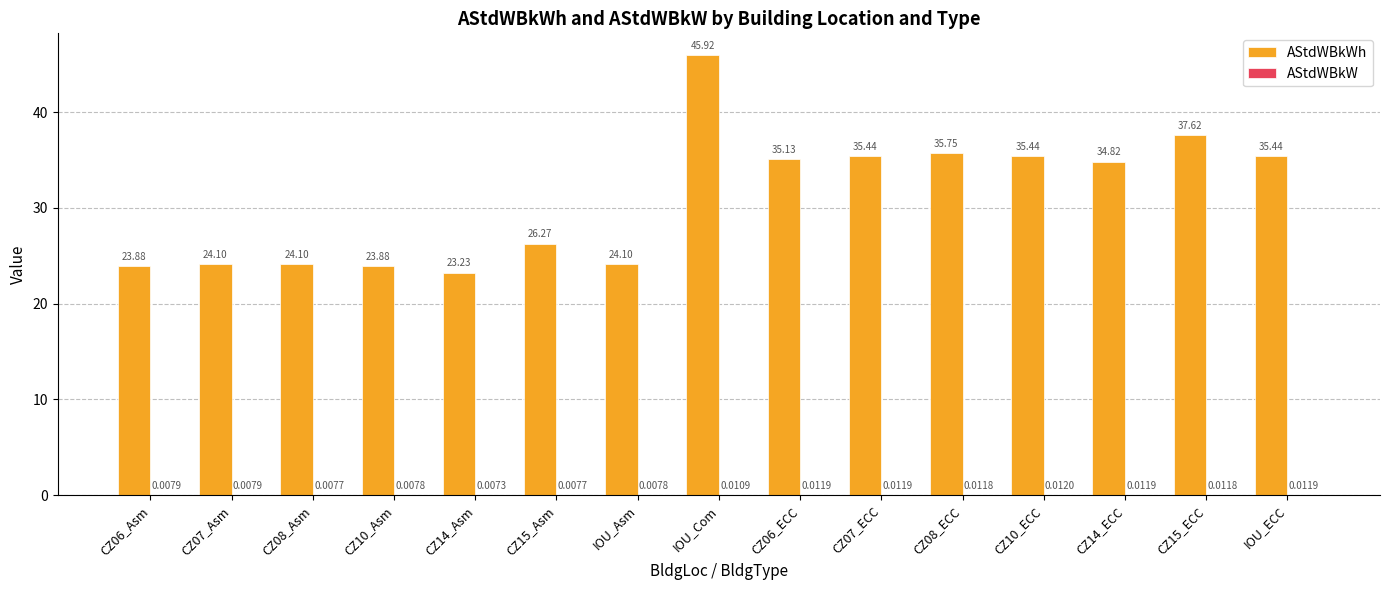

Which label corresponds to the largest value in the chart?

IOU_Com